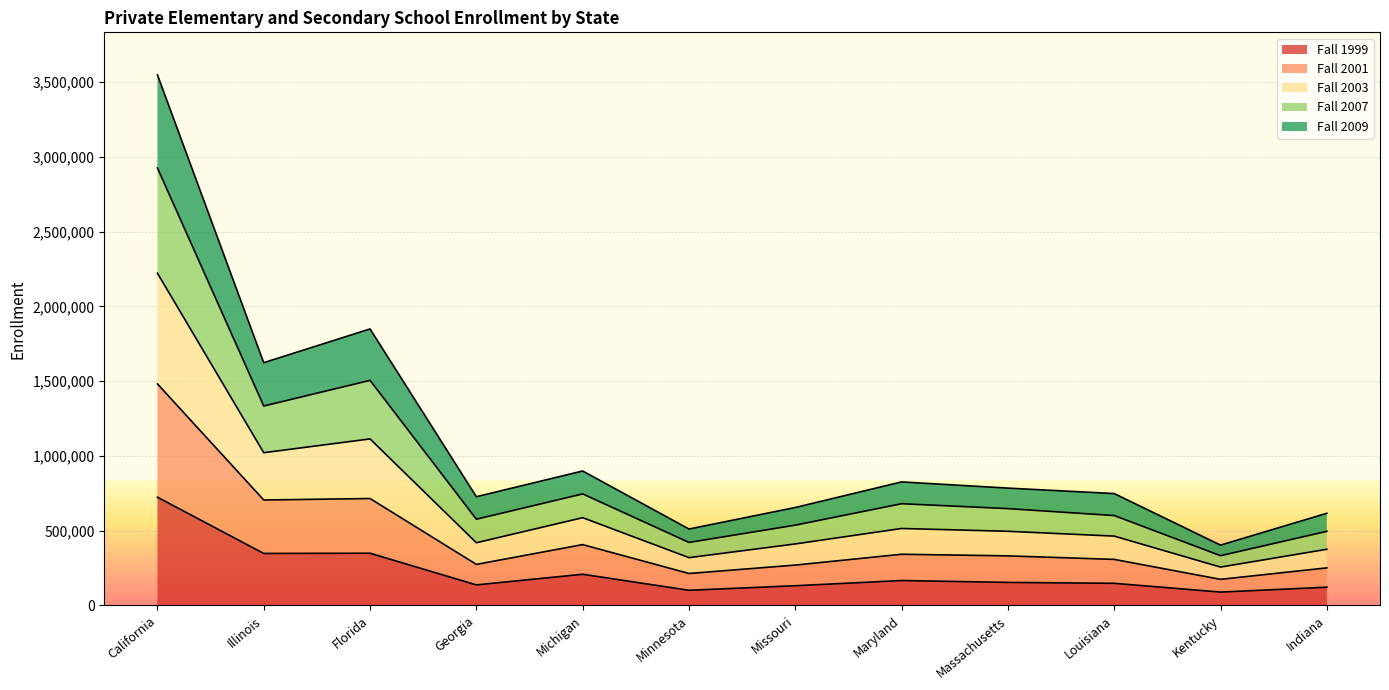

What is the label of the 2nd point from the left?

Illinois